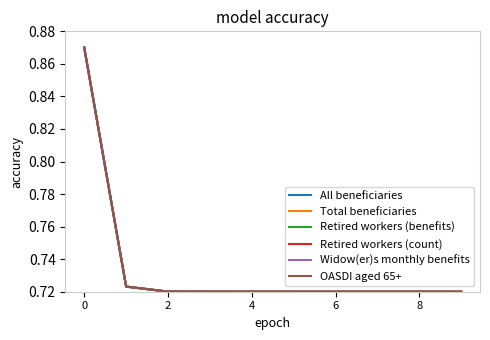

How many interior local valleys does the All beneficiaries series have?

1